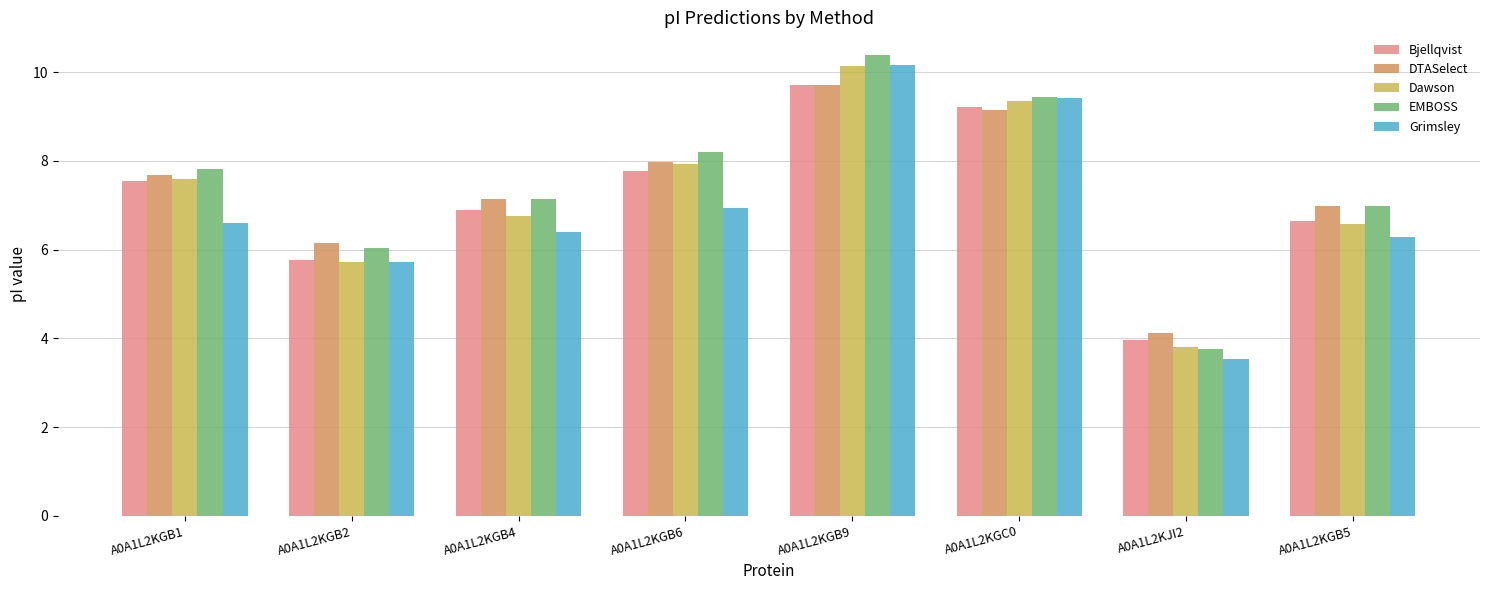

How many bars are there in total?

40